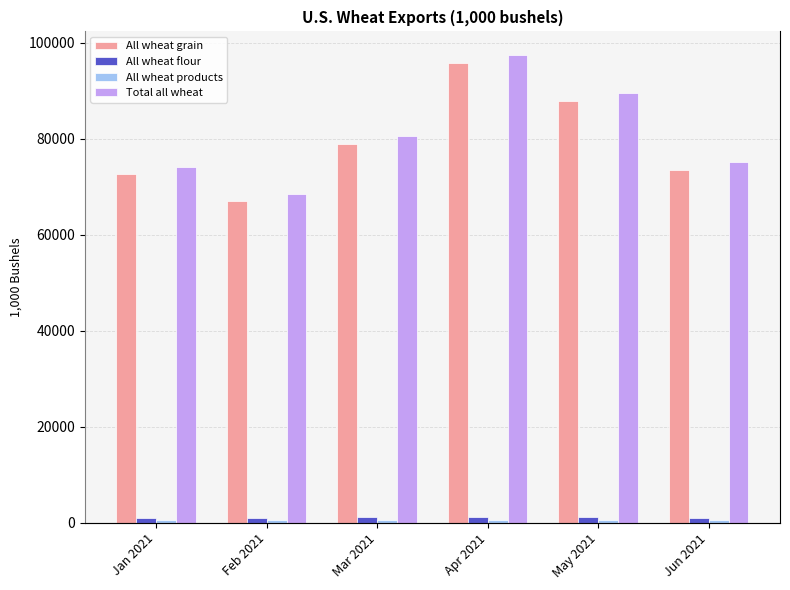

Which series changed the most between Jan 2021 and Feb 2021?

Total all wheat